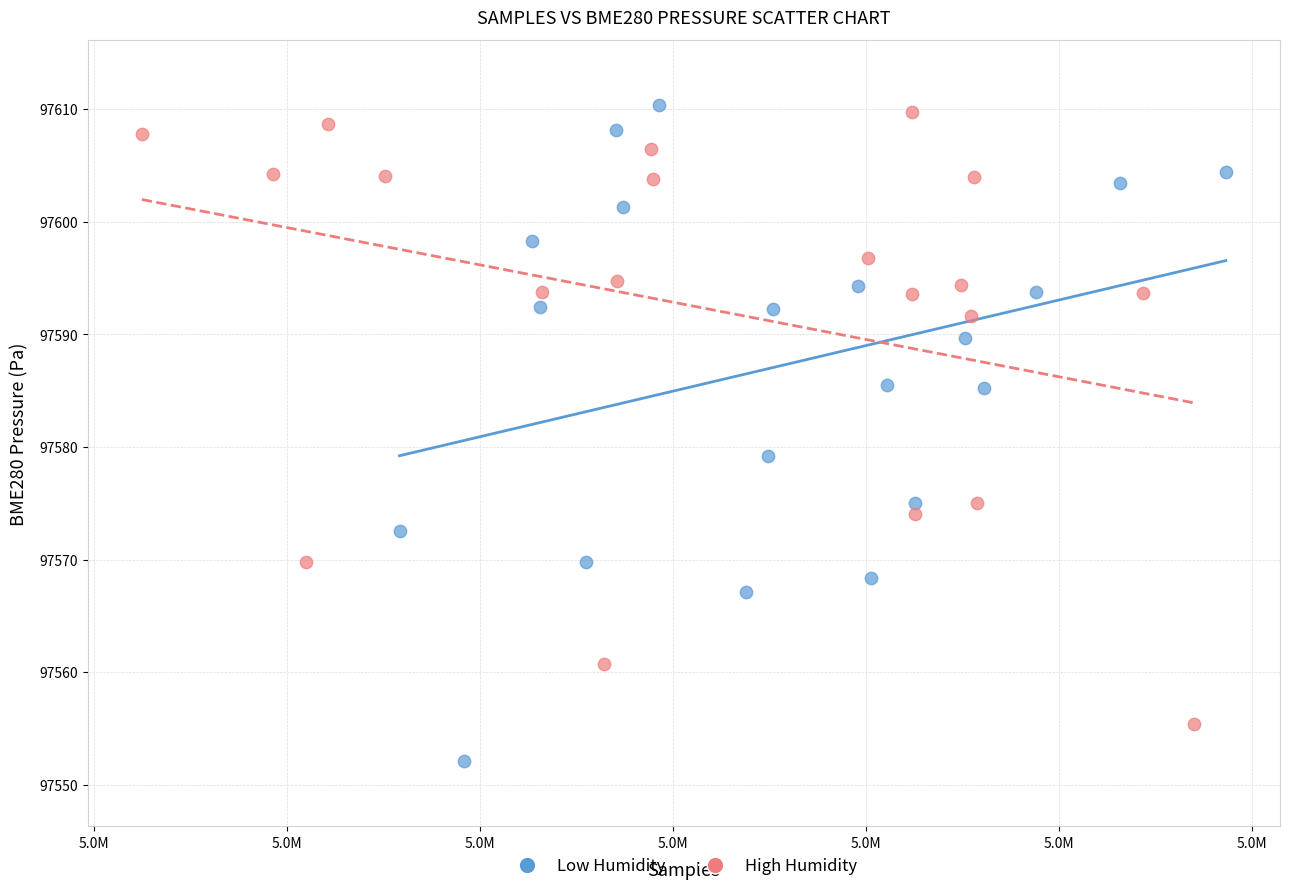

Which series contains the highest Y value?

Low Humidity